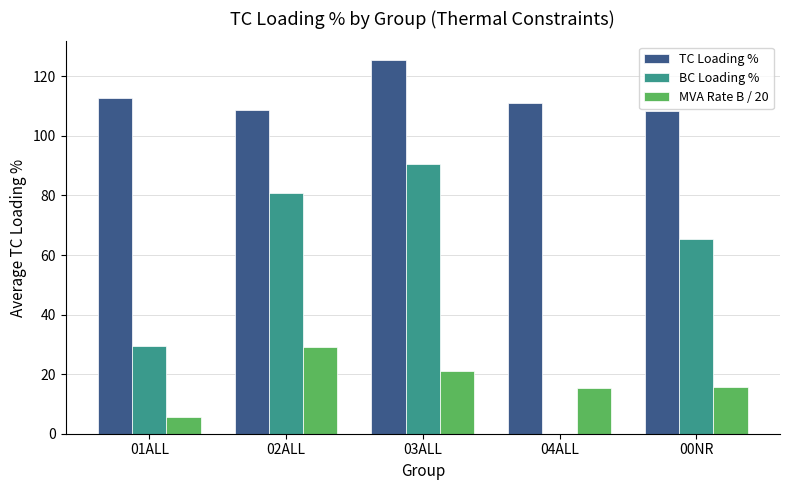

Which category has the highest value in the TC Loading % series?

03ALL